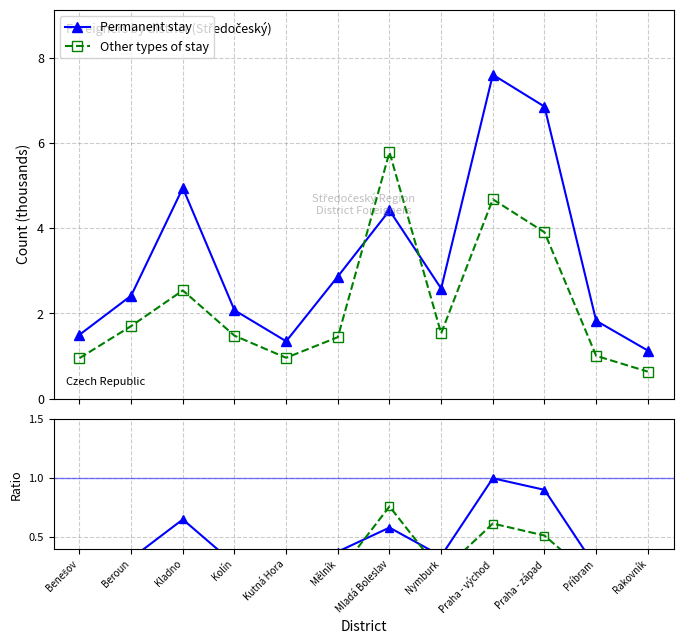

At how many categories does at least one series exceed 0?

12